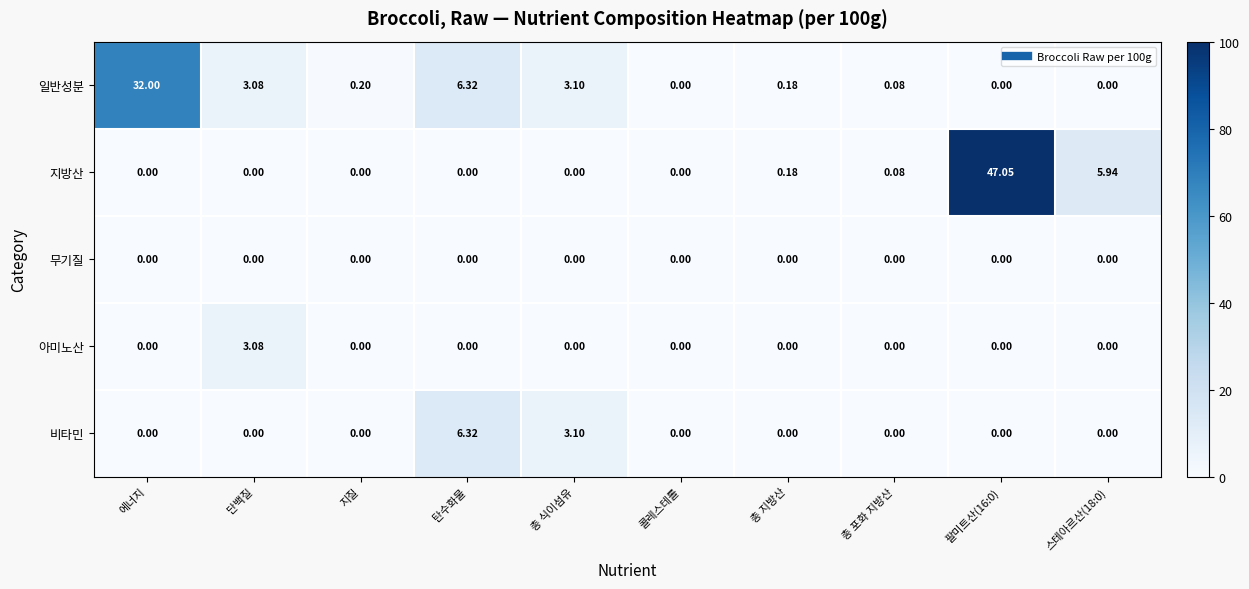

At which label is 비타민 closest to 3?

총 식이섬유